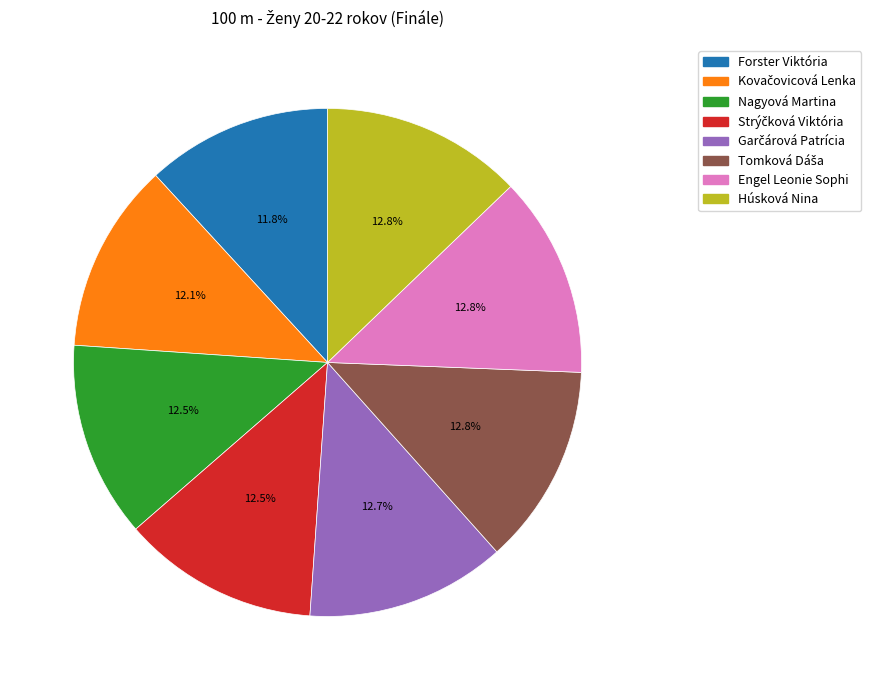

To the nearest percent, what portion does Húsková Nina represent?

13%